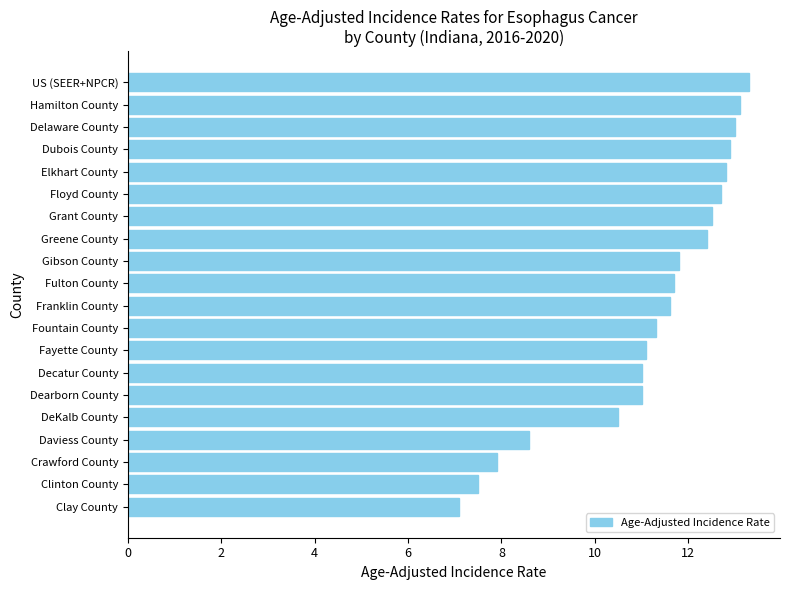

The value at Gibson County is 15.6. True or false?

False